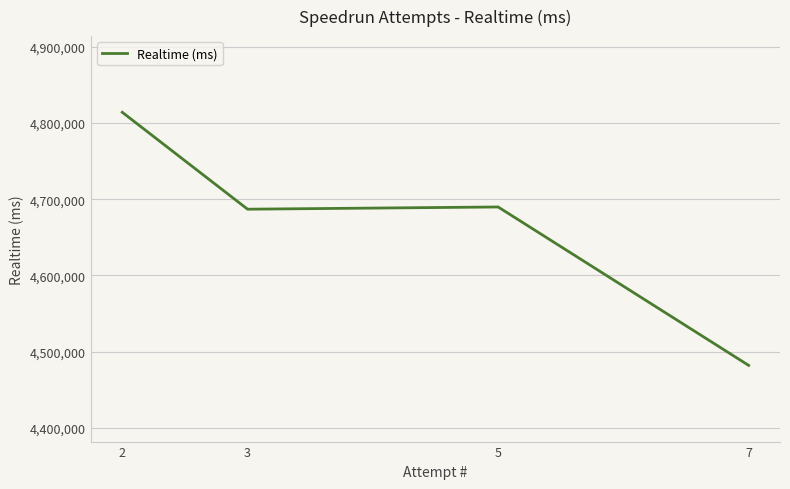

What is the sum of the values at 3 and 5?

9376754